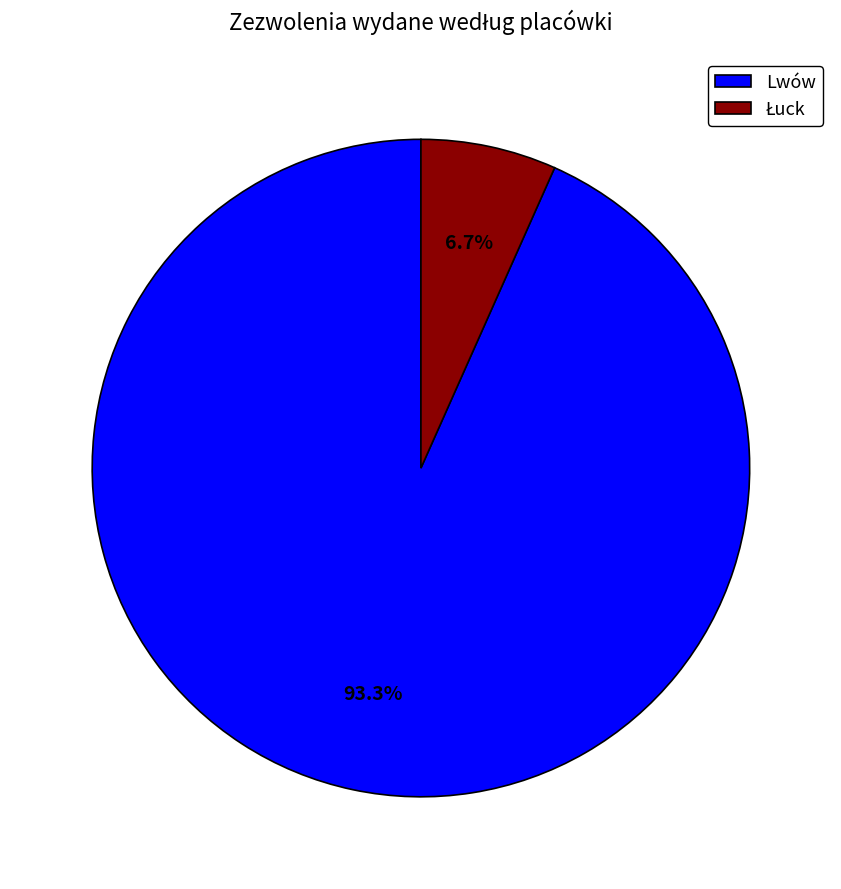

To the nearest percent, what is the average slice percentage?

50%